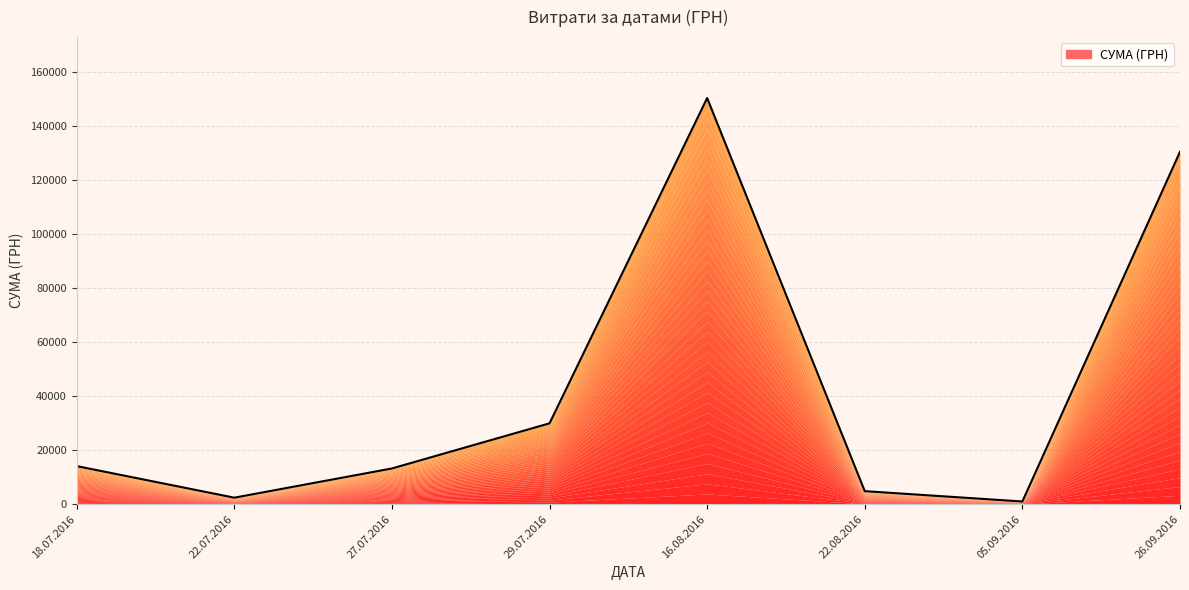

How many lines are shown in the chart?

1